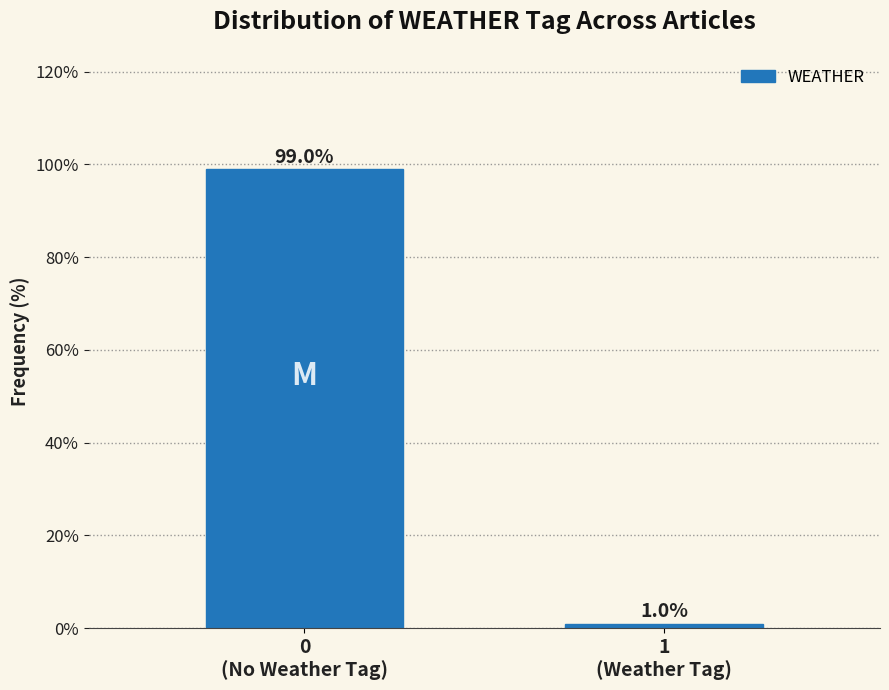

Reading left to right, transcribe all the data shown in this chart.

99.0	1.0